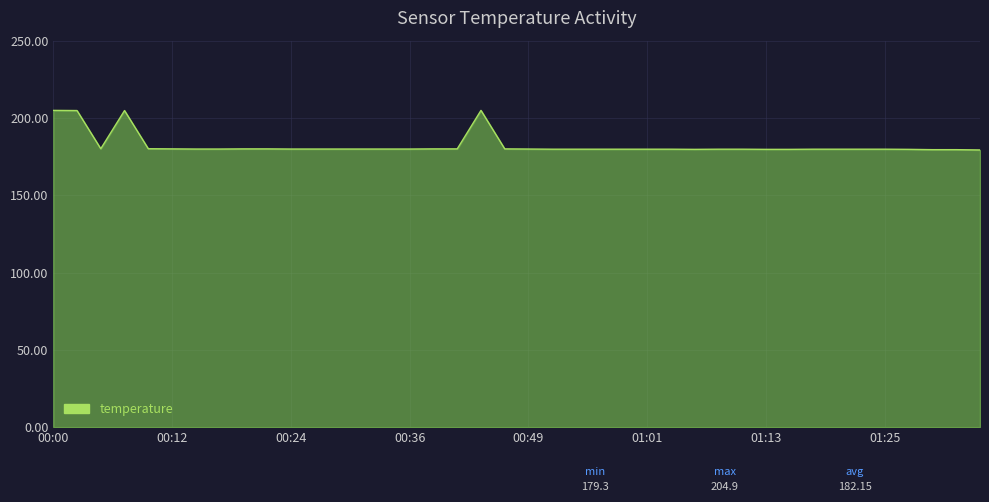

What is the difference between the maximum and minimum values?

25.6